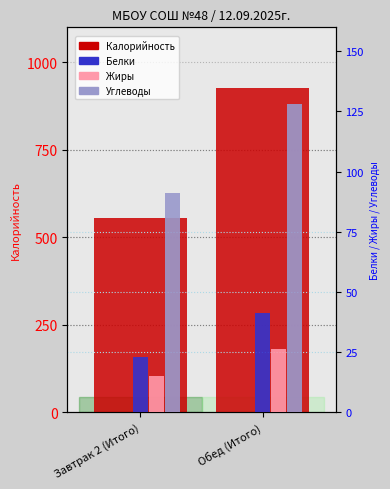

Rank the series at Завтрак 2 (Итого) from highest to lowest value.

Калорийность, Углеводы, Белки, Жиры